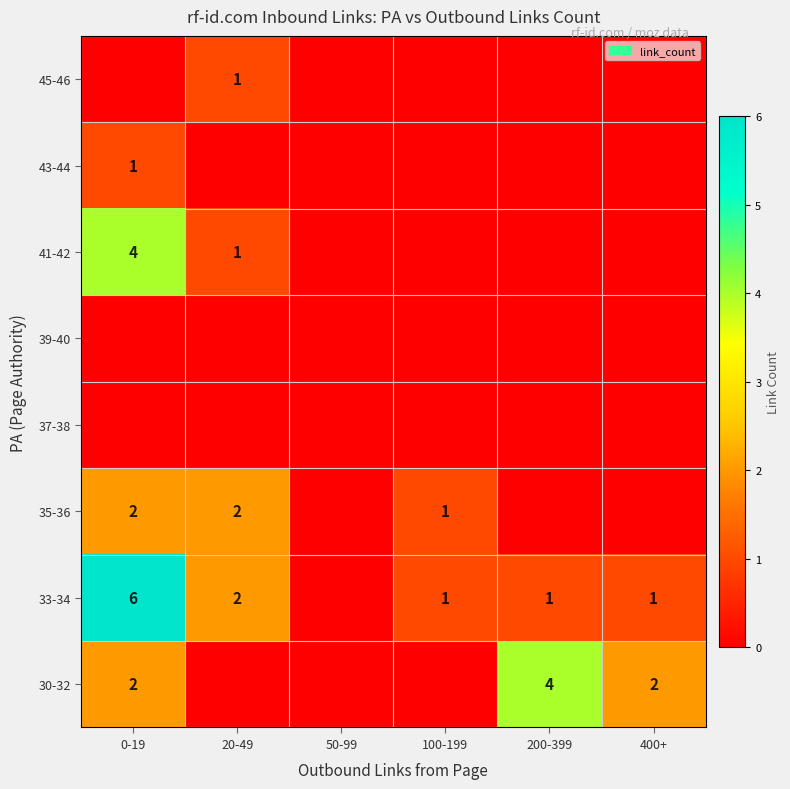

The value of 35-36 at 100-199 is 2. True or false?

False